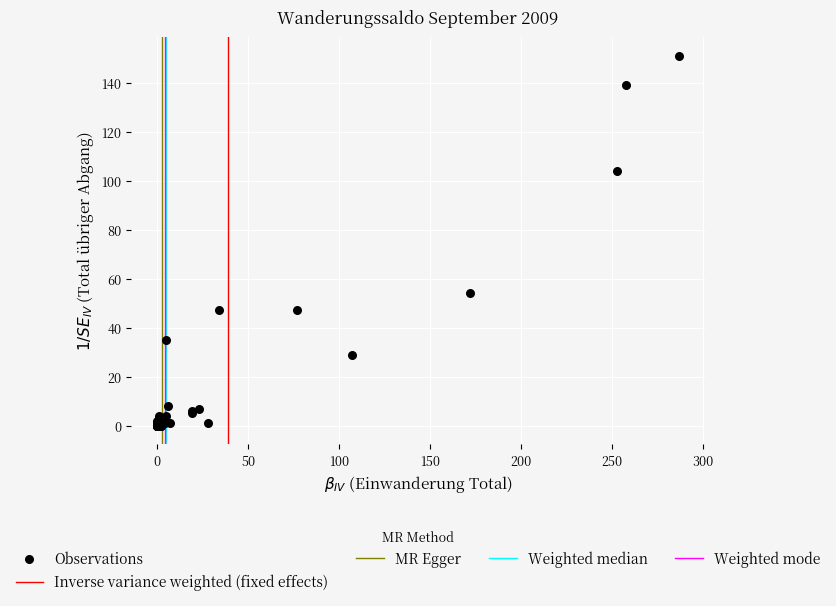

What Y value in the scatter plot is closest to 75?

54